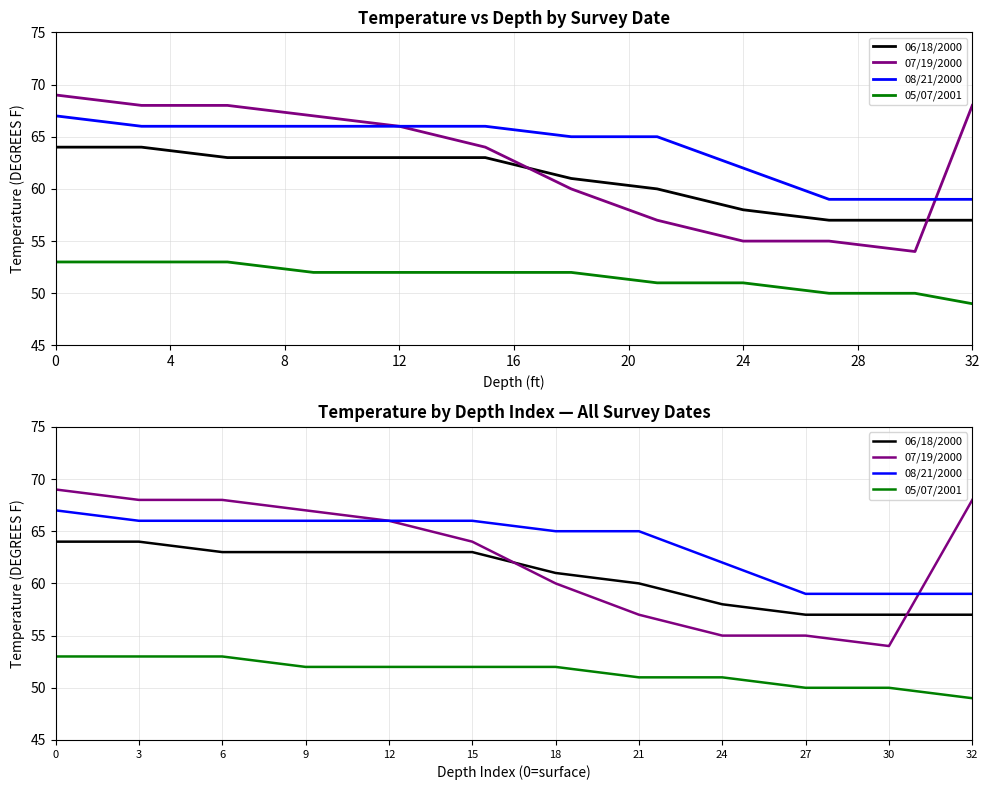

Which series has the largest range (max minus min)?

07/19/2000